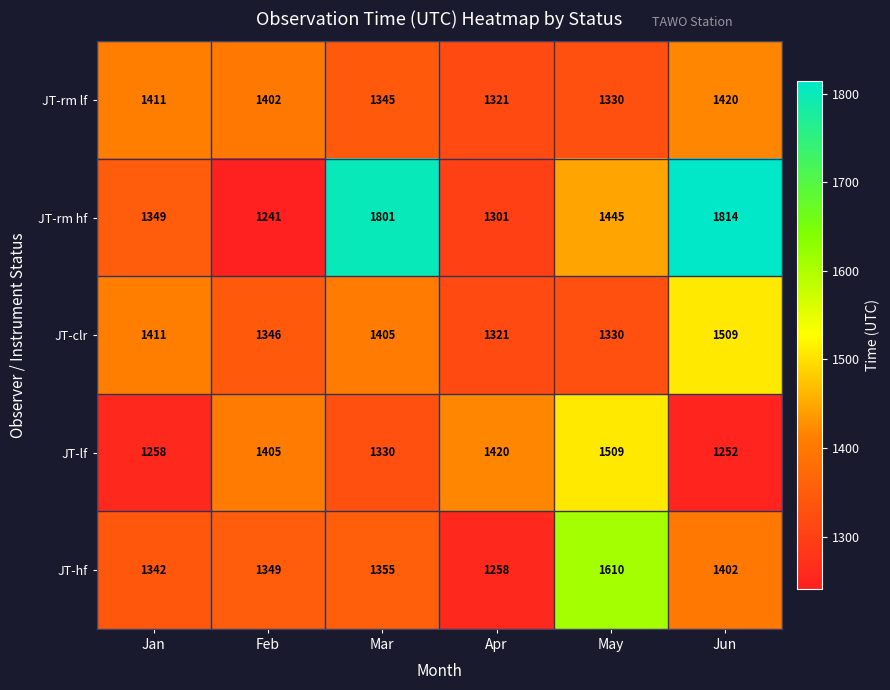

Reading left to right, what are all the values shown in this chart?

JT-rm lf: Jan=1411	Feb=1402	Mar=1345	Apr=1321	May=1330	Jun=1420
JT-rm hf: Jan=1349	Feb=1241	Mar=1801	Apr=1301	May=1445	Jun=1814
JT-clr: Jan=1411	Feb=1346	Mar=1405	Apr=1321	May=1330	Jun=1509
JT-lf: Jan=1258	Feb=1405	Mar=1330	Apr=1420	May=1509	Jun=1252
JT-hf: Jan=1342	Feb=1349	Mar=1355	Apr=1258	May=1610	Jun=1402